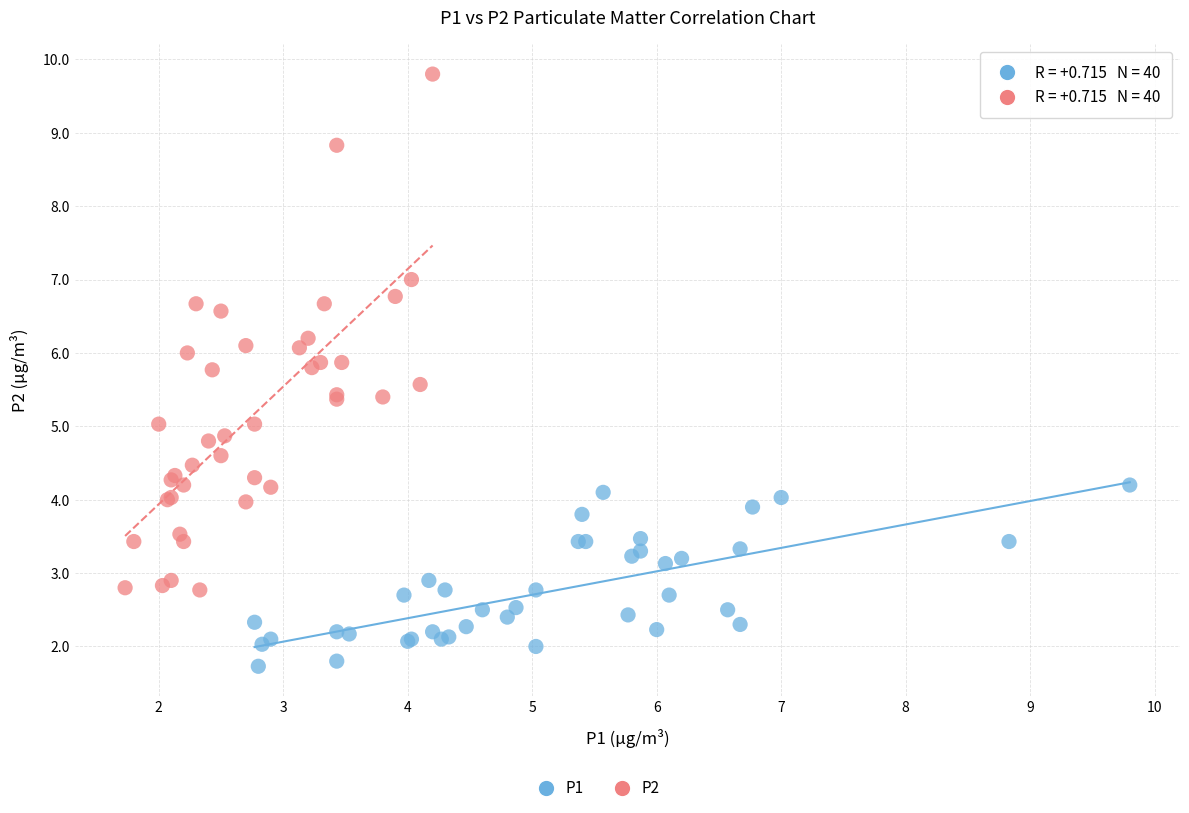

Which series reaches the maximum Y coordinate?

P2